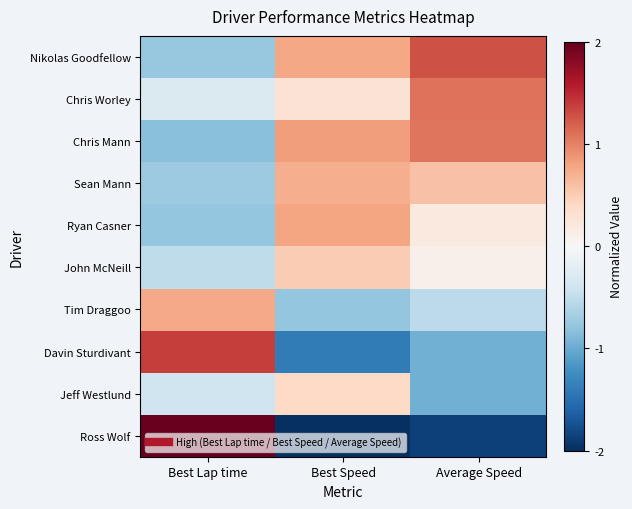

Which series has the widest spread of values?

Ross Wolf